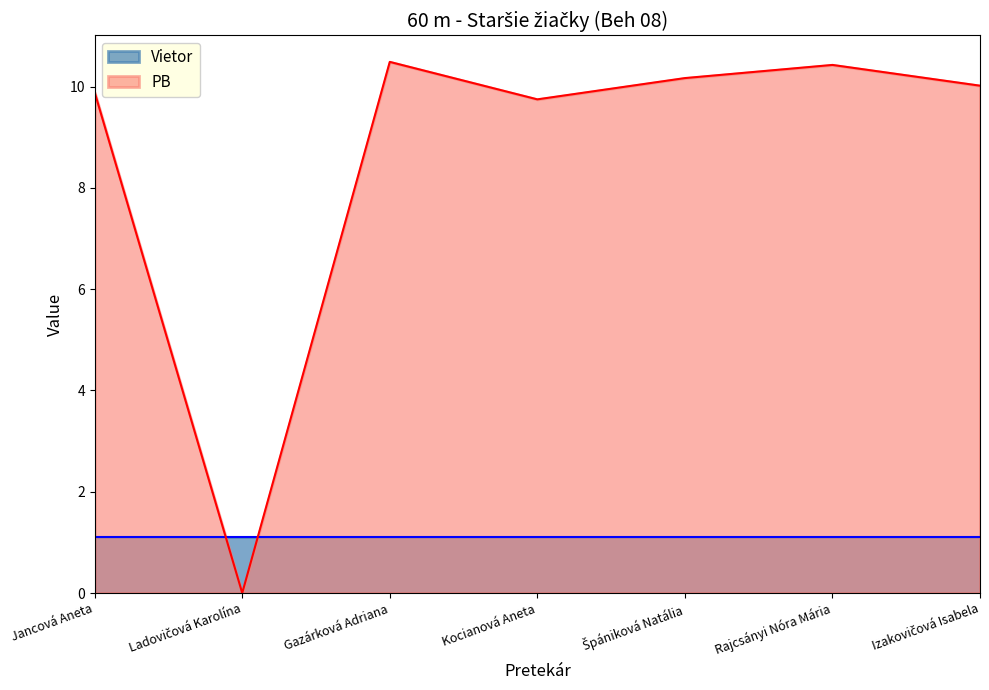

What is the lowest value of the Vietor series?

1.1